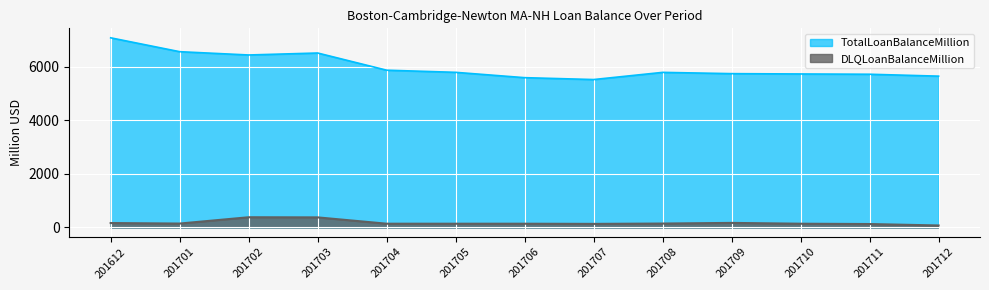

List the labels in order of DLQLoanBalanceMillion value, largest first.

201702, 201703, 201709, 201612, 201708, 201701, 201704, 201710, 201705, 201706, 201707, 201711, 201712